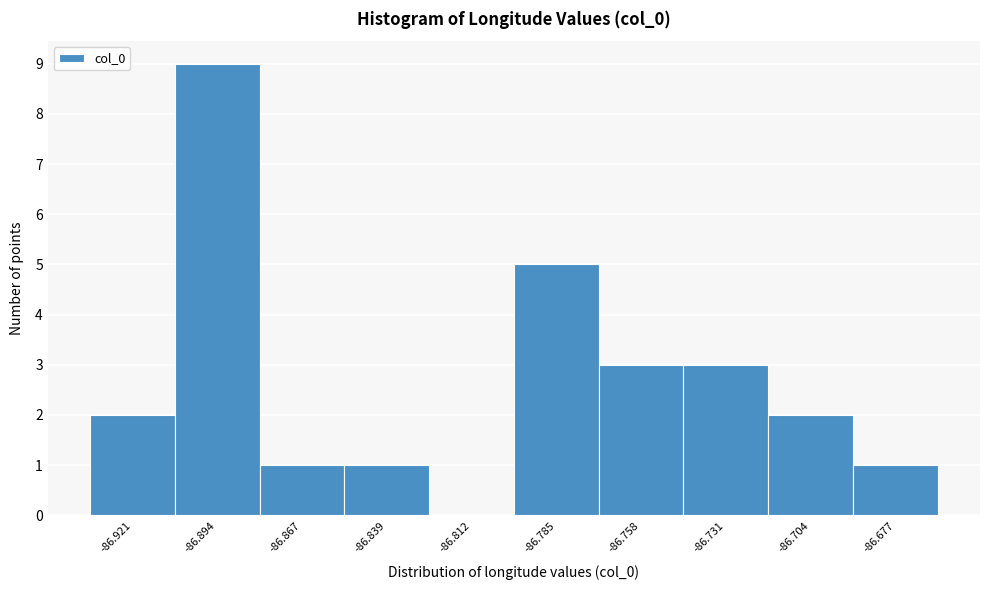

Reading left to right, what are all the values shown in this chart?

-86.921=2	-86.894=9	-86.867=1	-86.839=1	-86.812=0	-86.785=5	-86.758=3	-86.731=3	-86.704=2	-86.677=1